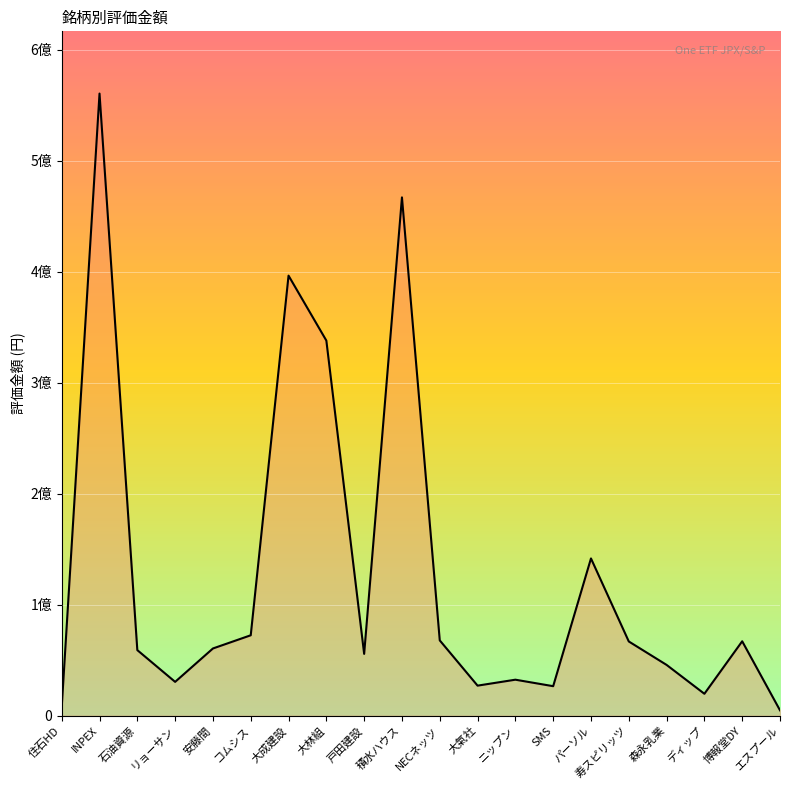

What is the difference between the second highest and second lowest values?

459286000